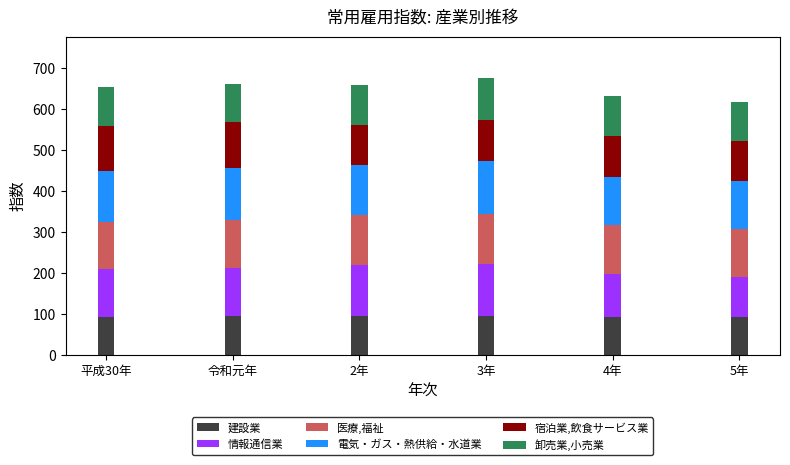

What is the sum of the 建設業 values at 平成30年 and 3年?

187.6